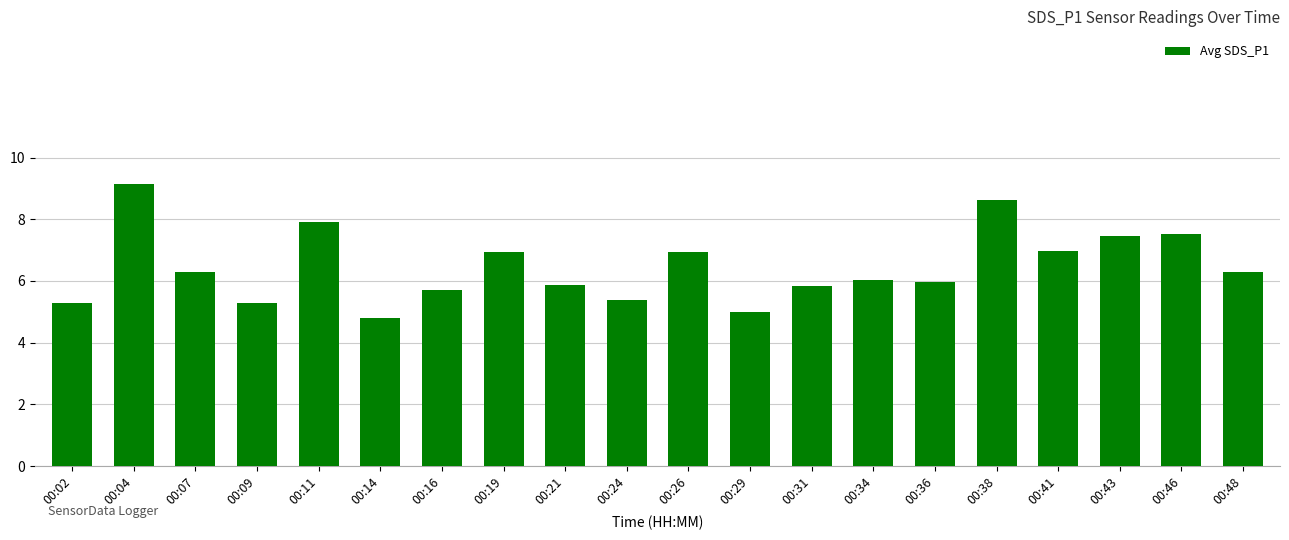

What is the difference between the maximum and second lowest values?

4.1